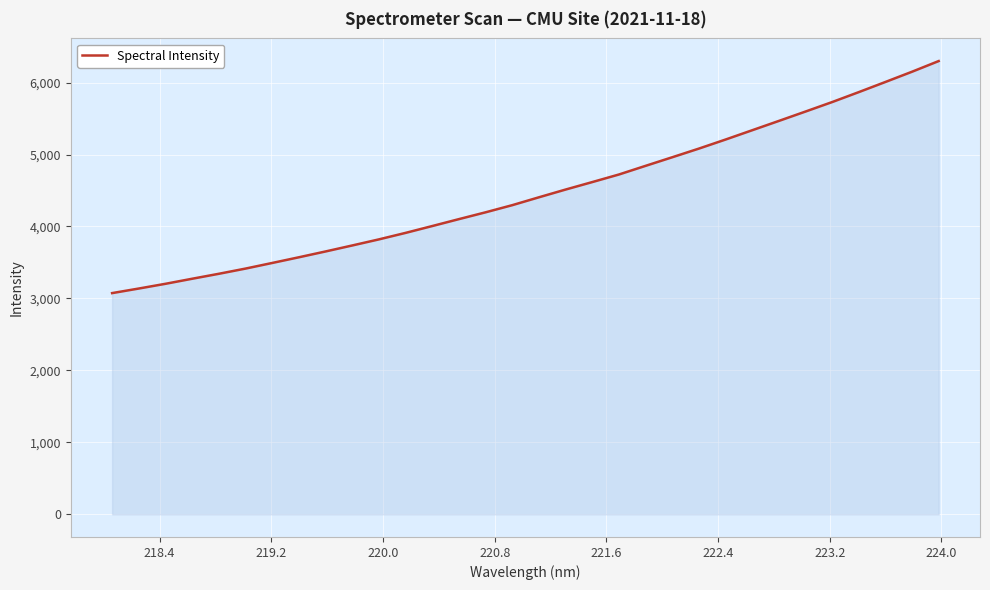

What is the maximum value shown in the chart?

6298.5